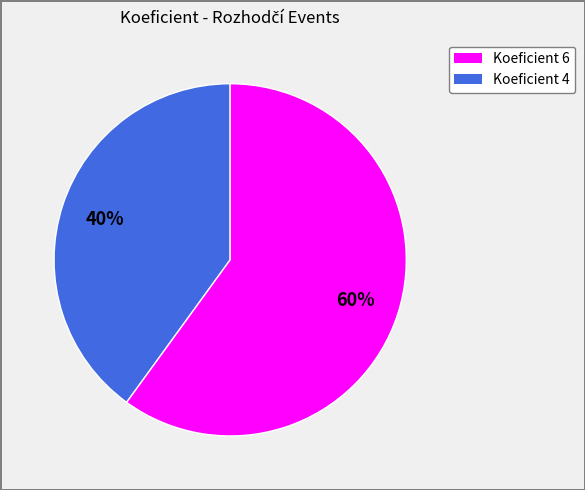

To the nearest percent, what is the difference between the largest and smallest slice percentages?

20%